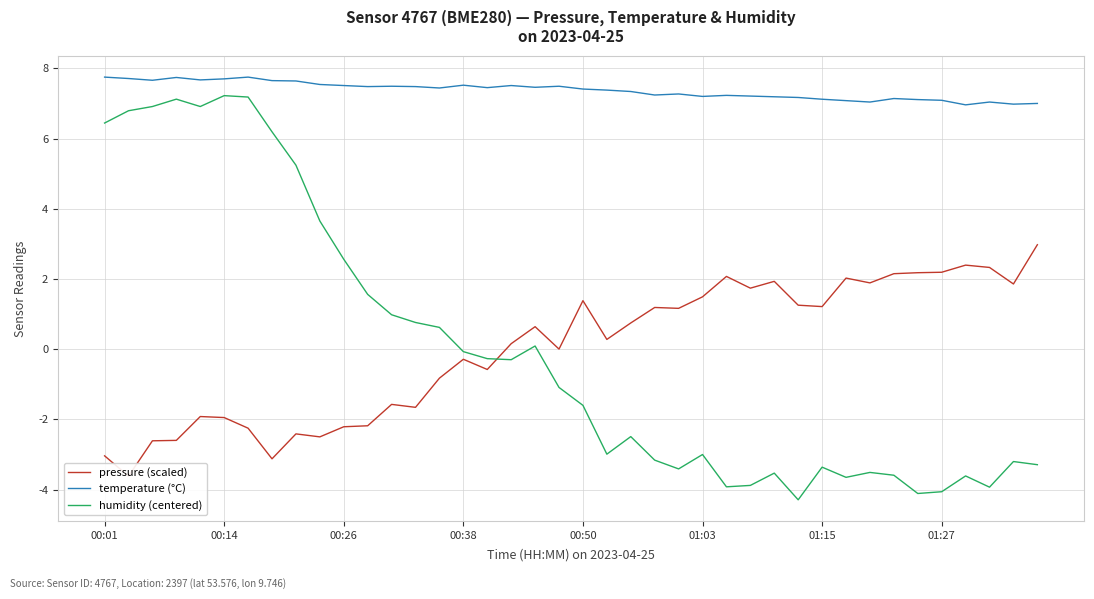

The value of temperature (°C) at 00:01 is 7.8. True or false?

True